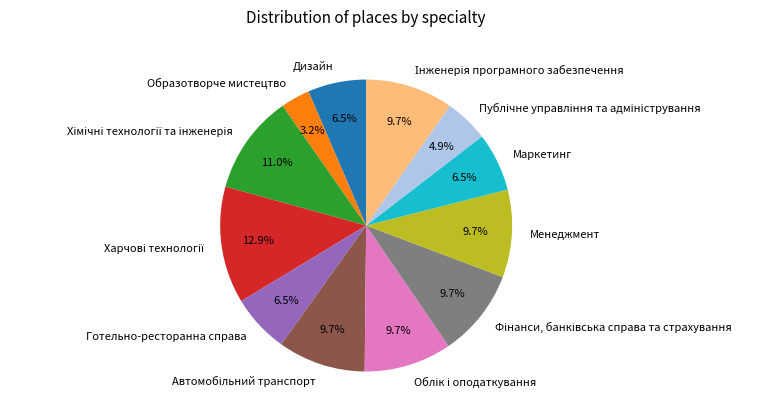

What is the ratio of the value at Готельно-ресторанна справа to the value at Дизайн?

1.0